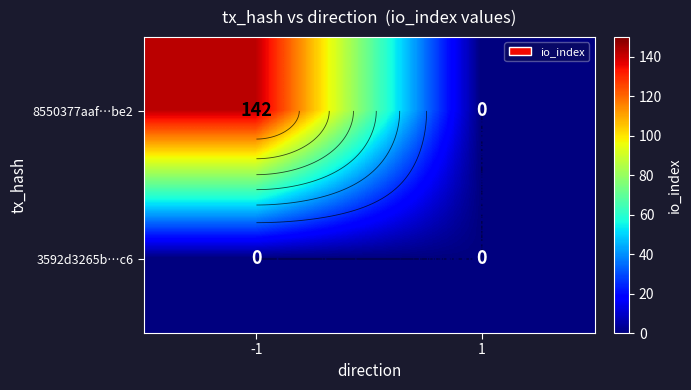

List the labels in order of 3592d3265b…c6 value, largest first.

-1, 1